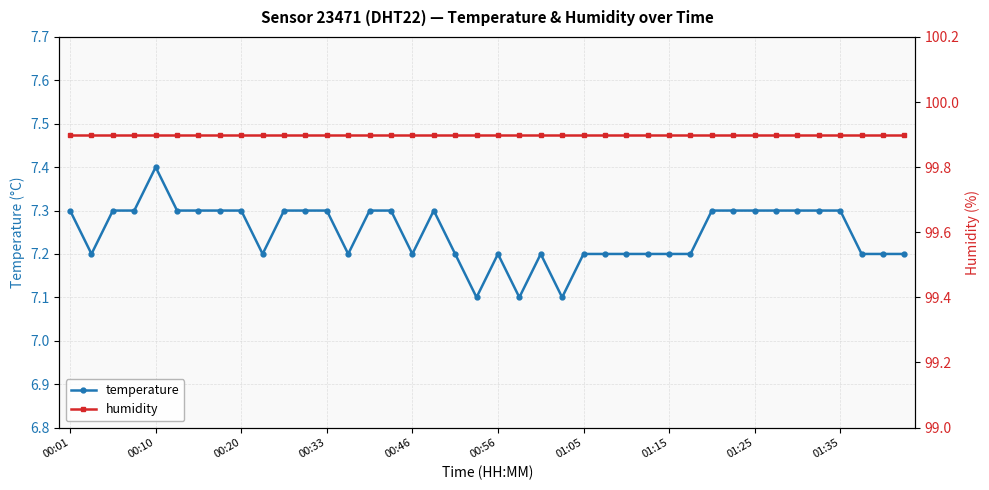

True or false: temperature has more than 2 interior local peaks.

True